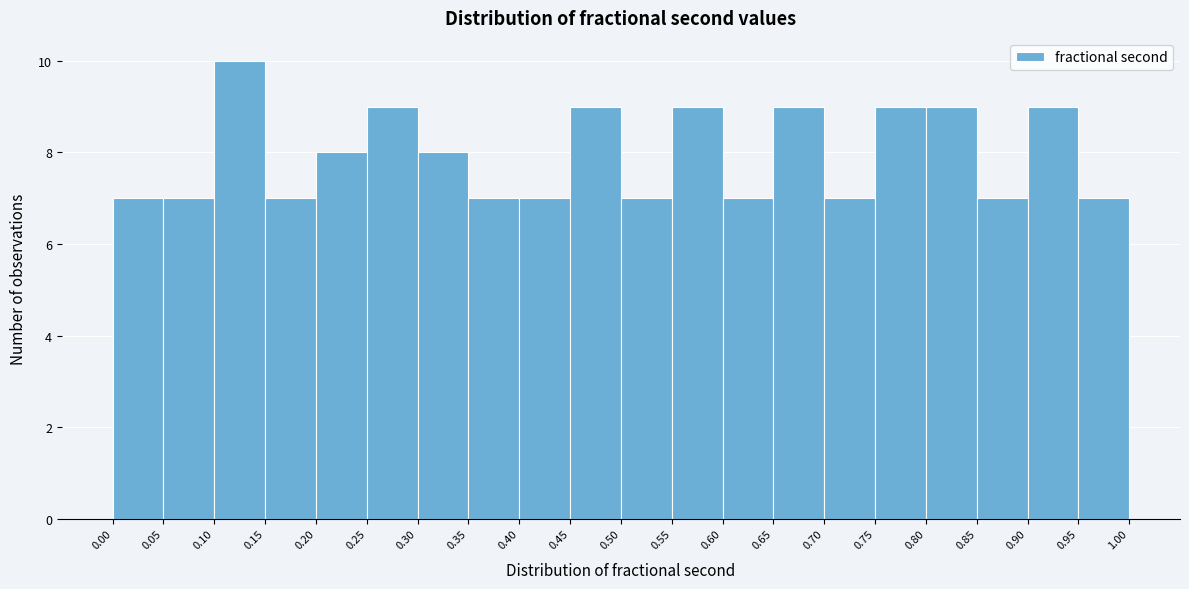

Reading left to right, list every bar in this chart as the range it spans on the x-axis followed by its height. The values are not printed on the chart, so give them approximately, as read against the axis.

0.00 to 0.05: 7
0.05 to 0.10: 7
0.10 to 0.15: 10
0.15 to 0.20: 7
0.20 to 0.25: 8
0.25 to 0.30: 9
0.30 to 0.35: 8
0.35 to 0.40: 7
0.40 to 0.45: 7
0.45 to 0.50: 9
0.50 to 0.55: 7
0.55 to 0.60: 9
0.60 to 0.65: 7
0.65 to 0.70: 9
0.70 to 0.75: 7
0.75 to 0.80: 9
0.80 to 0.85: 9
0.85 to 0.90: 7
0.90 to 0.95: 9
0.95 to 1.00: 7